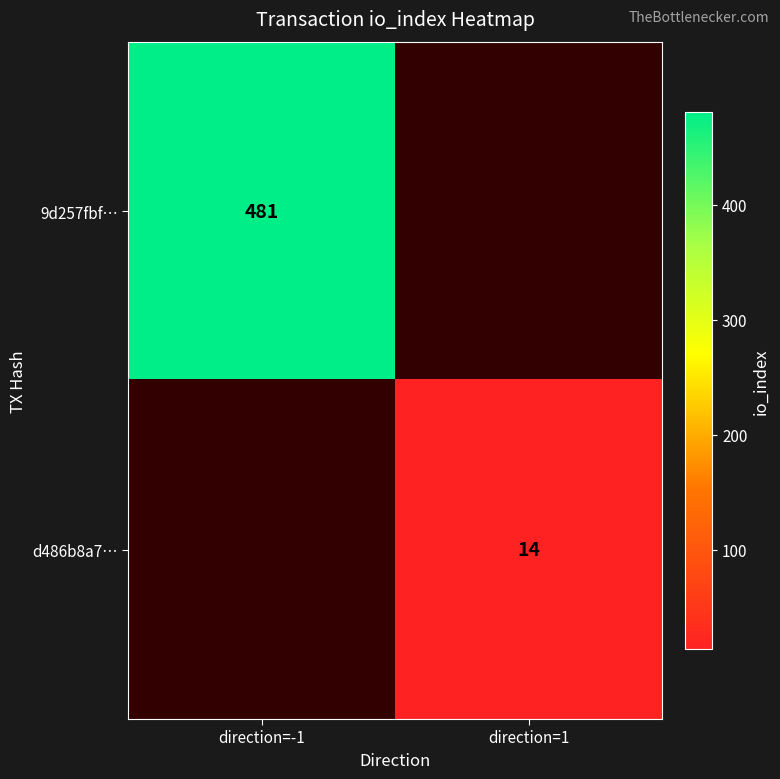

True or false: 9d257fbf… has a value of 481 at direction=-1.

True